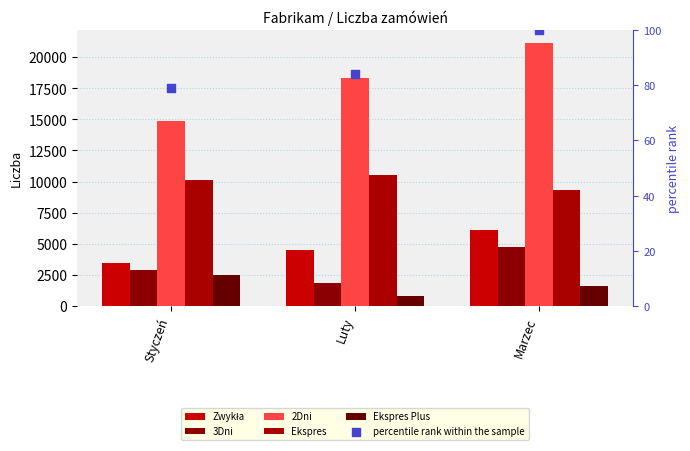

At how many categories does at least one series exceed 12984?

3